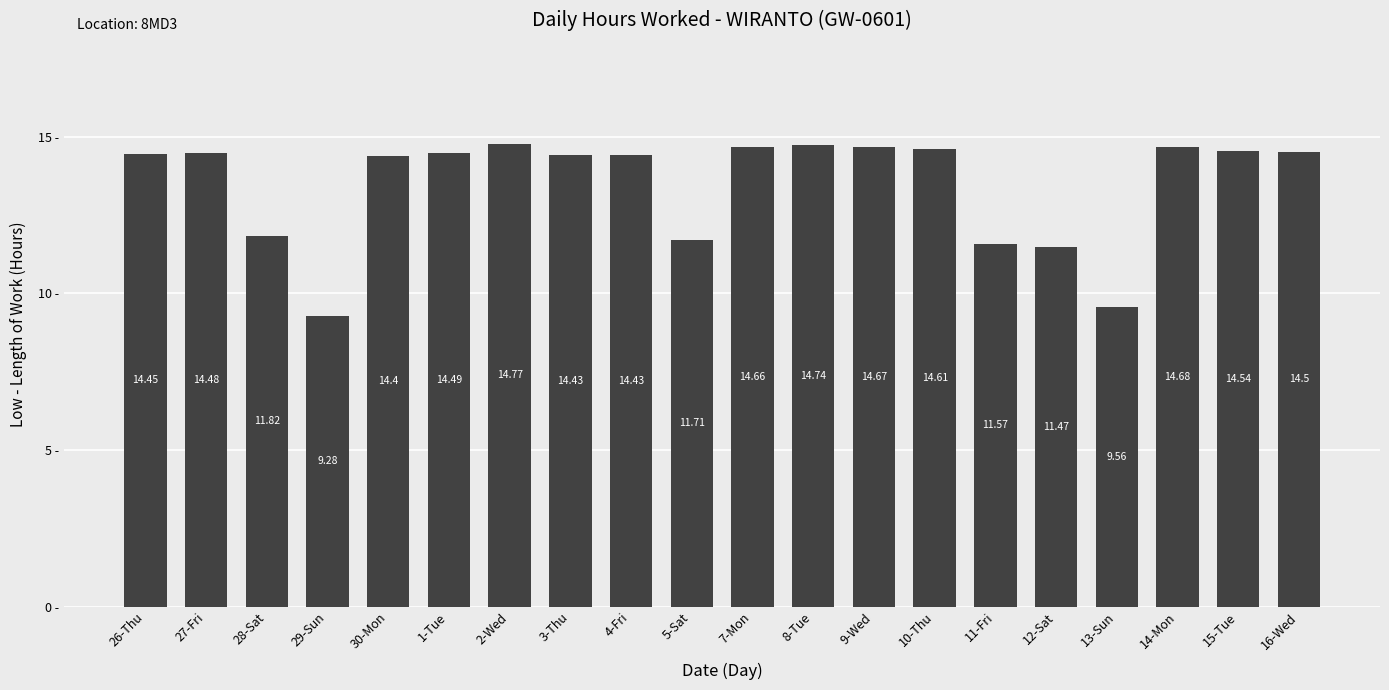

Does the chart contain any negative values?

No